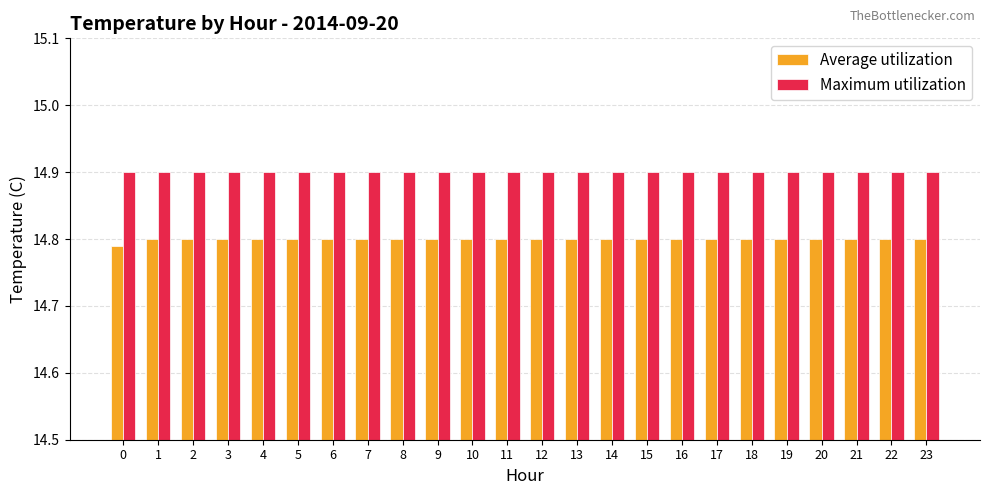

Does the chart contain any negative values?

No